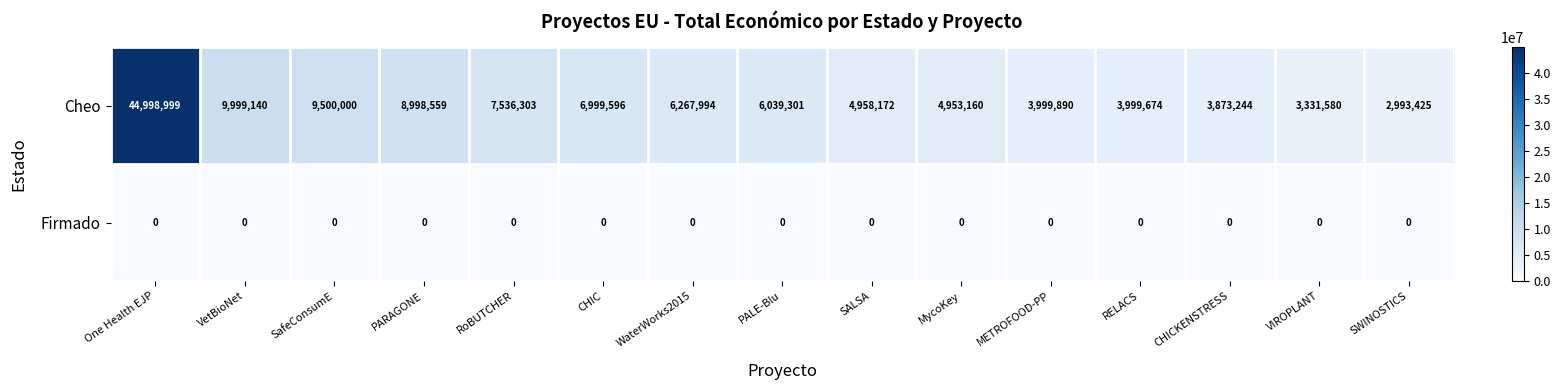

How many distinct data groups are displayed?

2